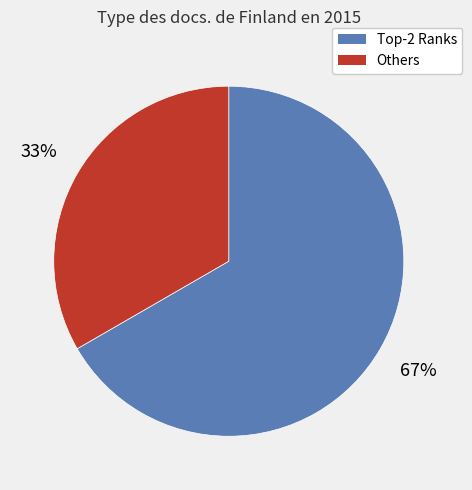

How many slices are in this pie chart?

2